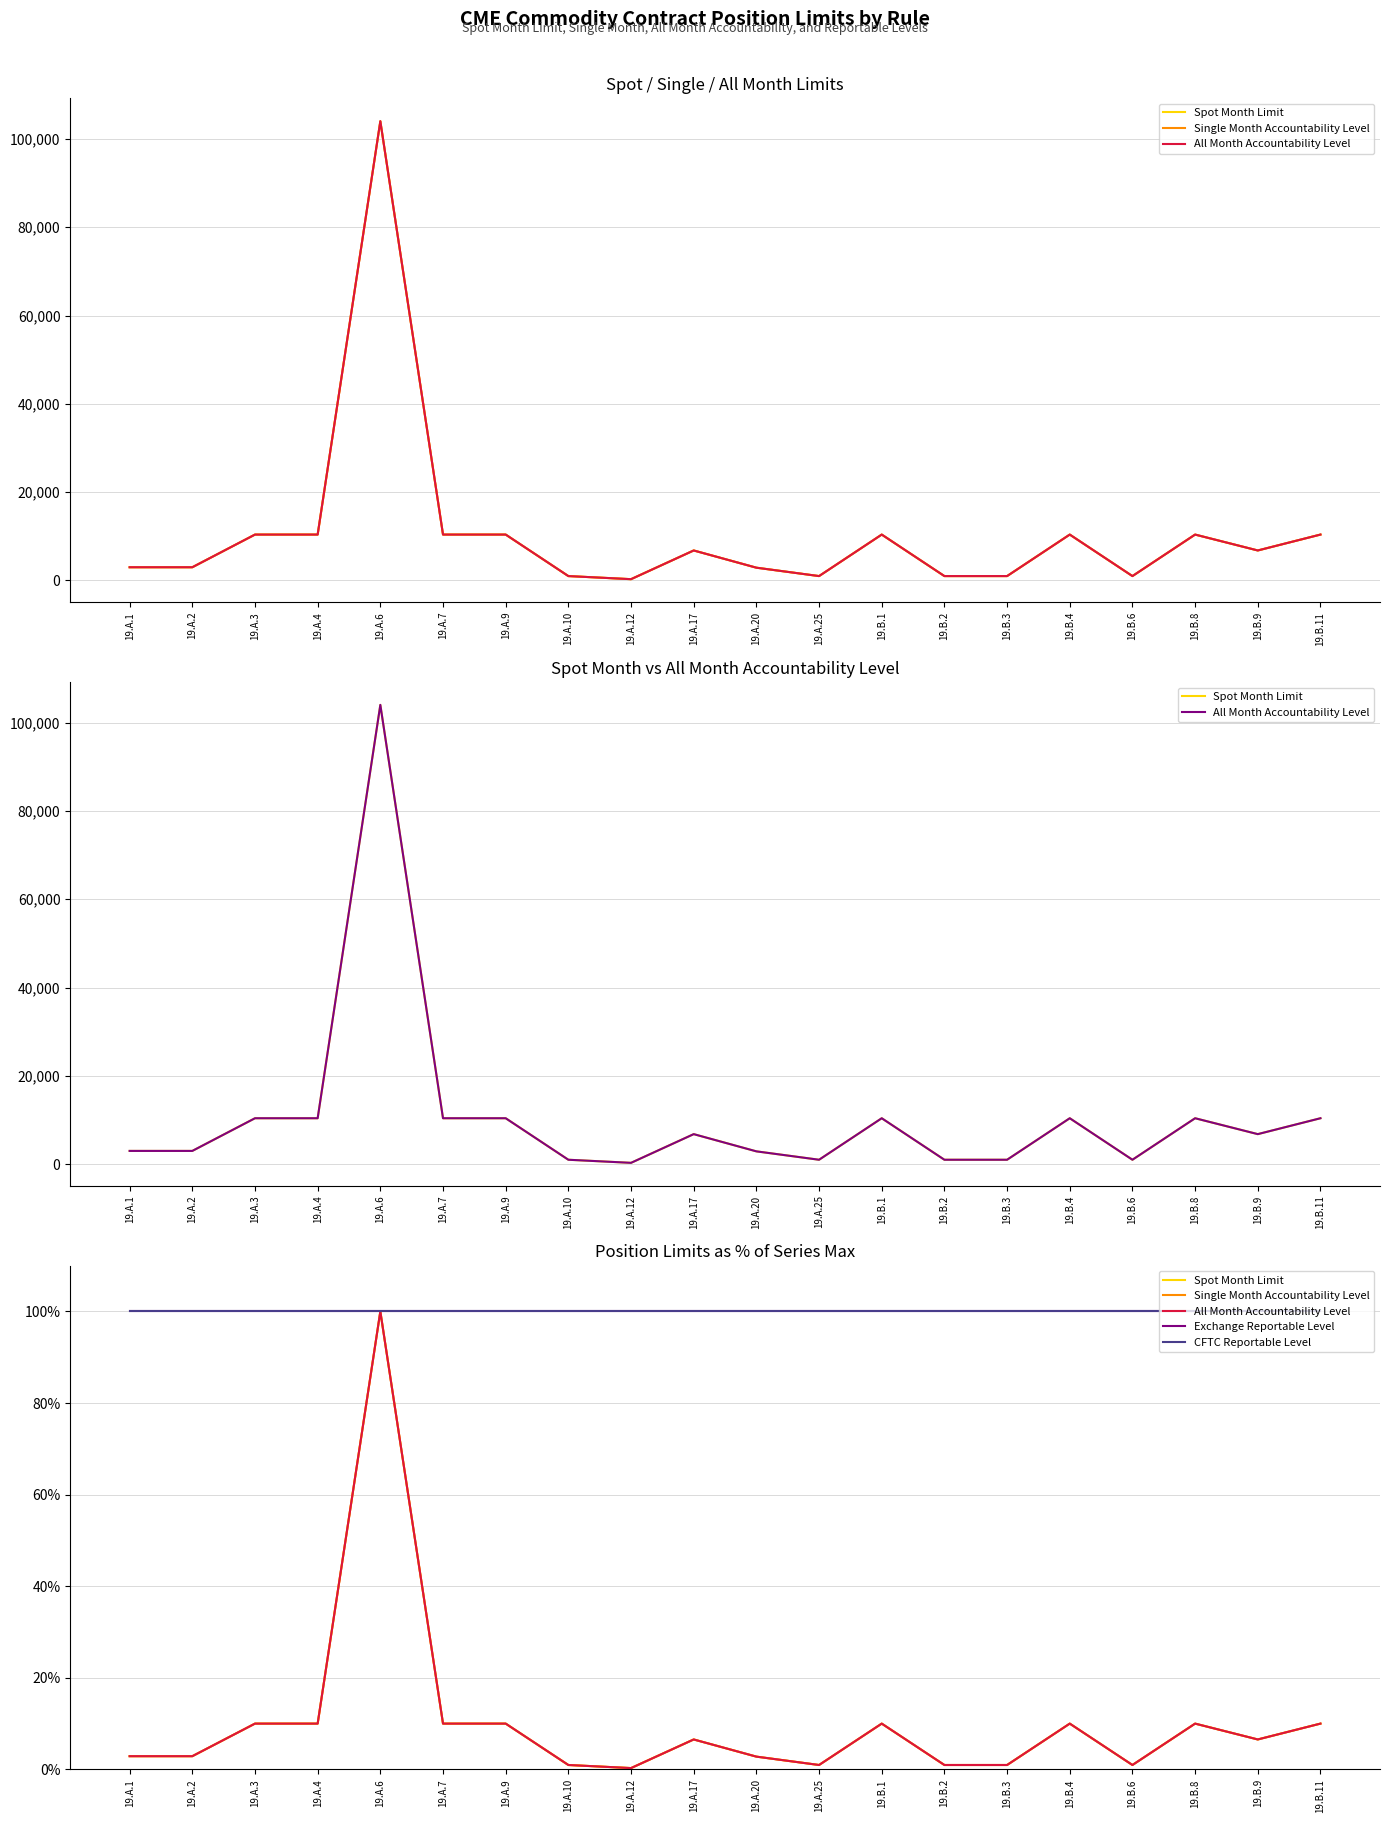

Where is the first local maximum for Single Month Accountability Level?

19.A.6